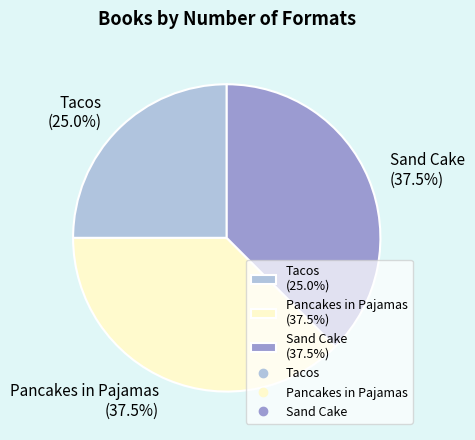

What percentage is NOT represented by Sand Cake?

62.5%